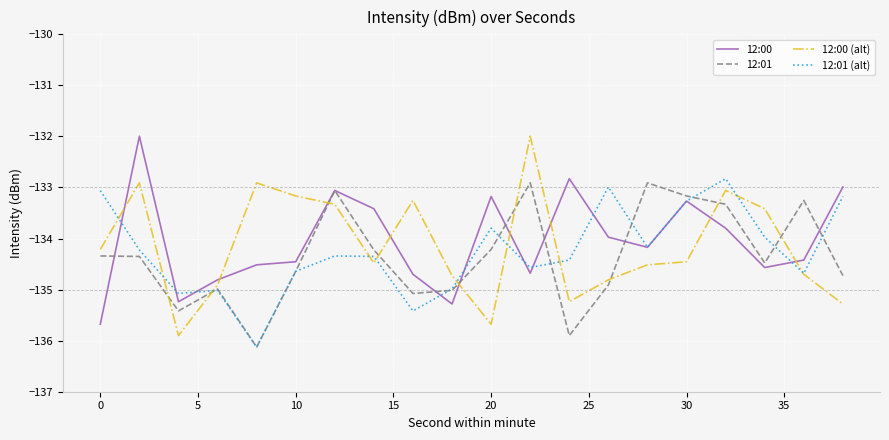

Which series ends up on top after the final intersection of 12:00 (alt) and 12:01 (alt)?

12:01 (alt)